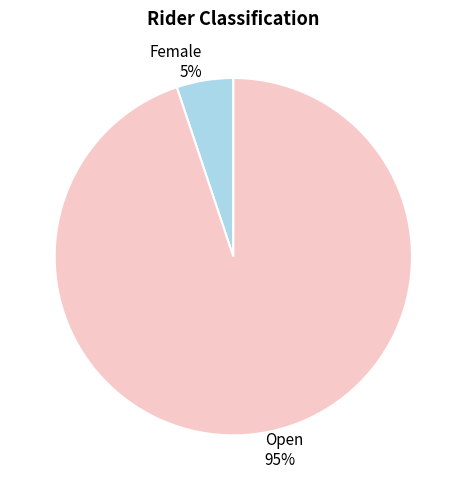

To the nearest percent, what is the difference between the largest and smallest slice percentages?

90%